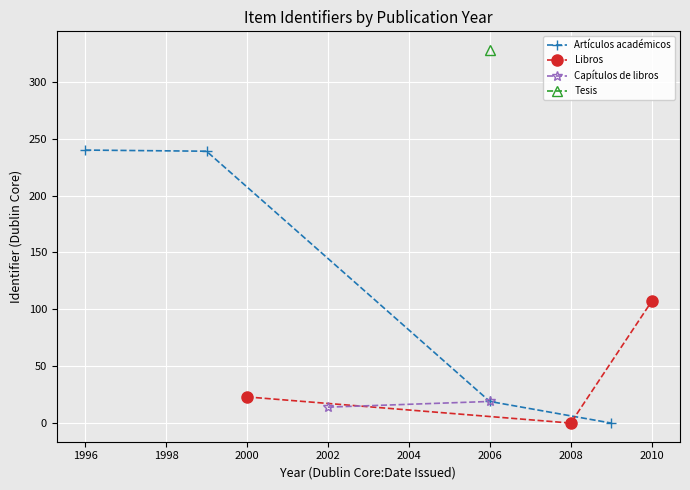

The value of Artículos académicos at 2006 is 19. True or false?

True